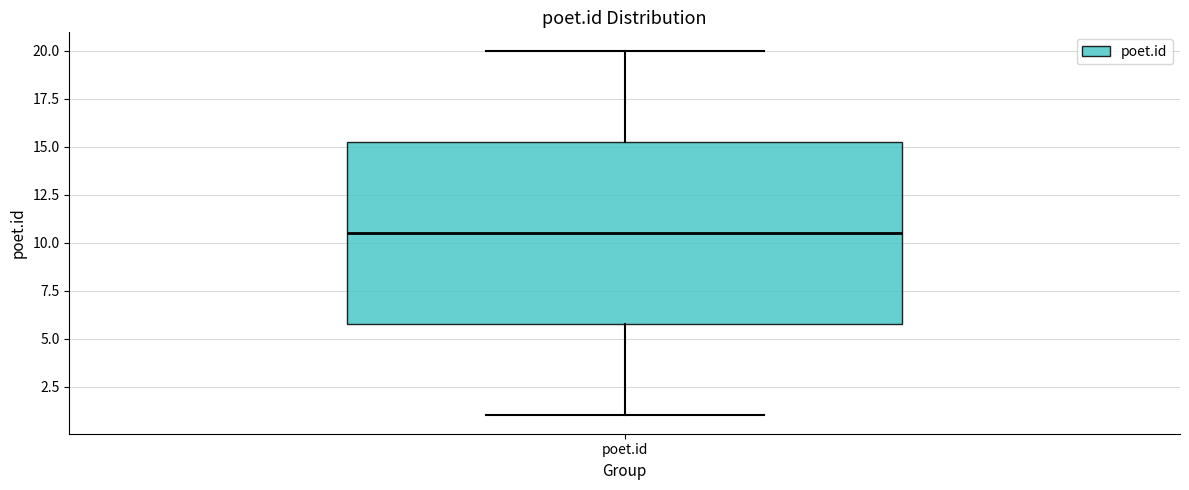

Transcribe this box plot: give where the median line is, the range the box spans, and where the two whiskers end, as read against the y-axis. The values are not printed on the chart, so give them approximately, as read against the axis.

median 10.5, box 6.0 to 15.5, whiskers 1.0 to 20.0